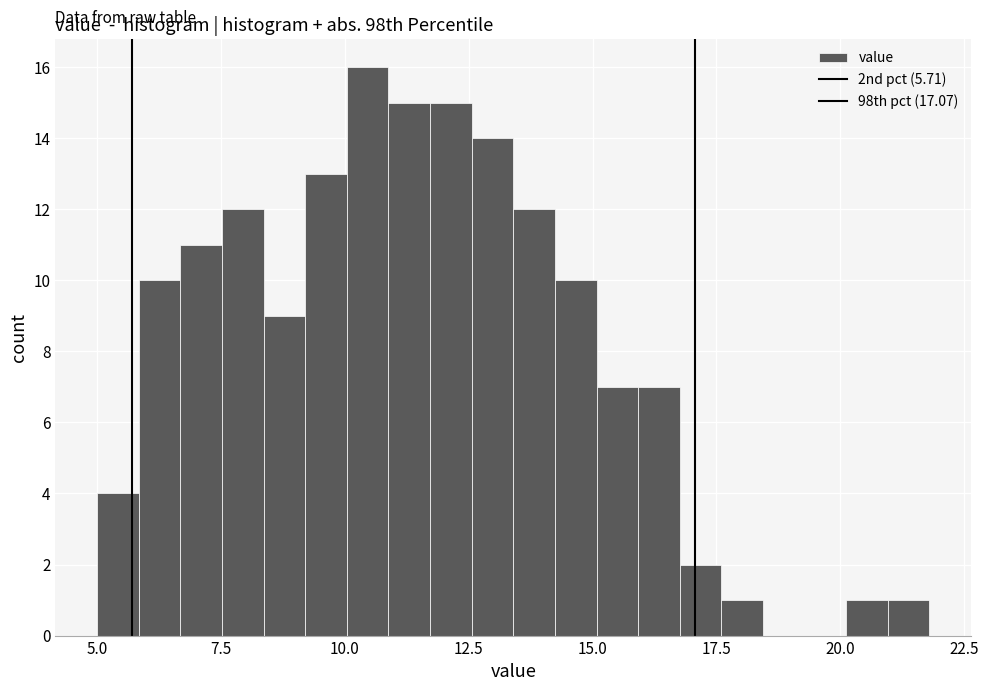

Read against the x-axis, roughly where is the centre of the tallest bar?

10.5